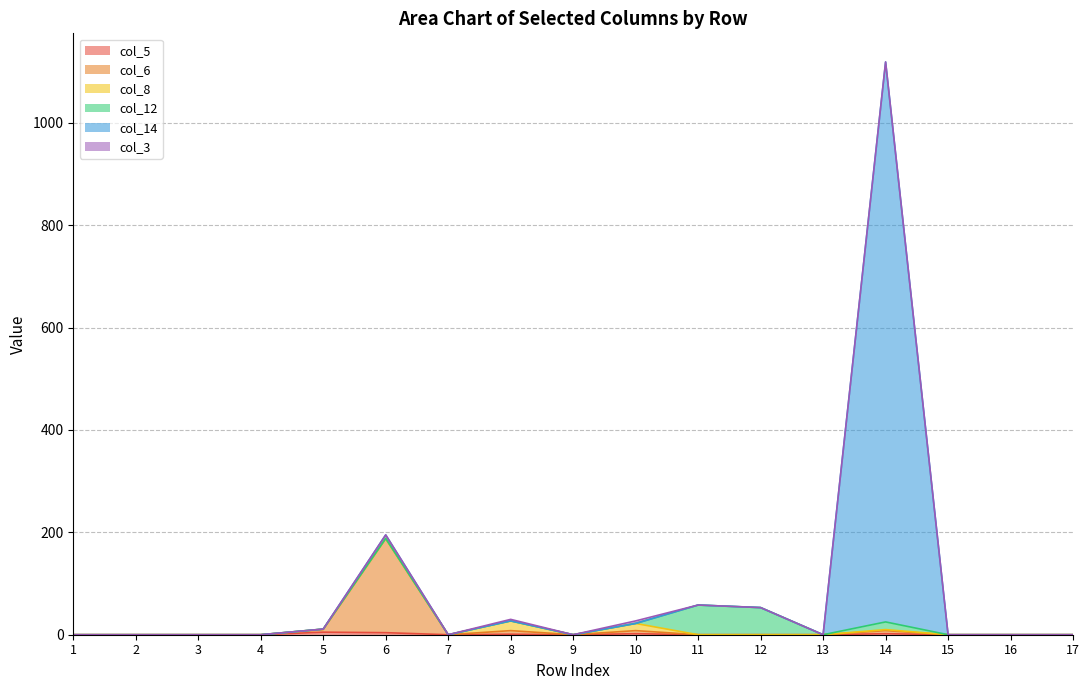

At which category is the sum across all series the highest?

14